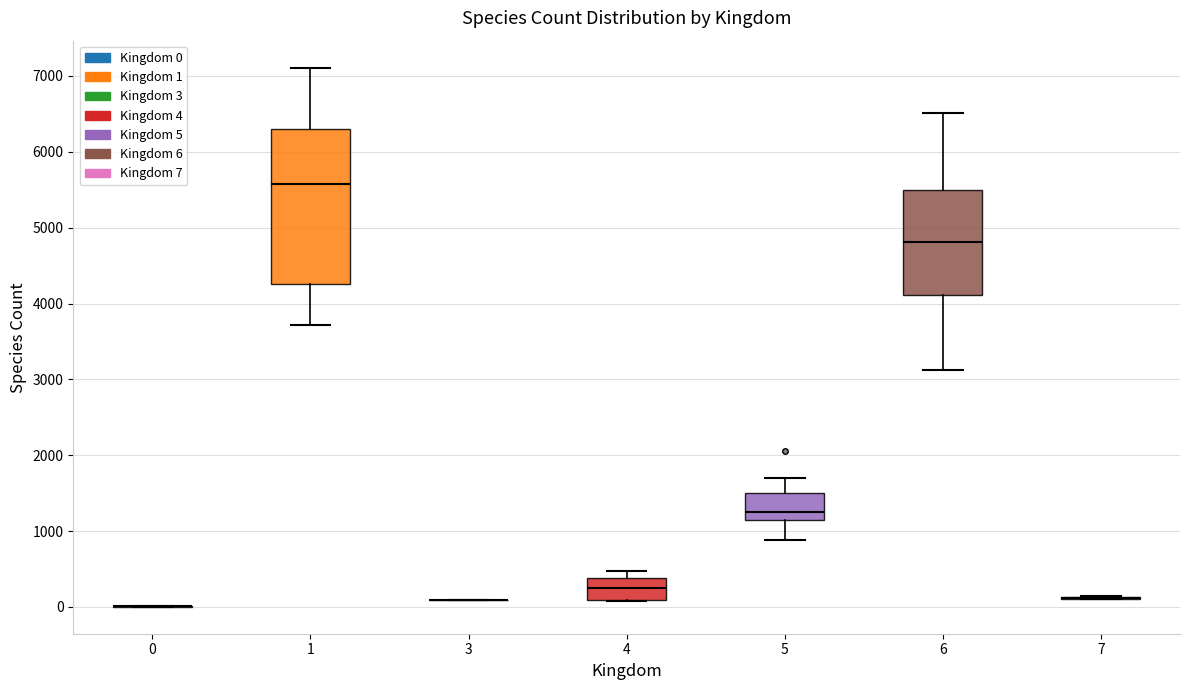

Reading left to right, read every box against the y-axis: the position of its median line, the range the box covers, and the ends of its whiskers. The values are not printed on the chart, so give them approximately, as read against the axis.

0: box collapsed to a line at 0, whiskers 0 to 0
1: median 5600, box 4300 to 6300, whiskers 3700 to 7100
3: box collapsed to a line at 100, whiskers 100 to 100
4: median 300, box 100 to 400, whiskers 100 to 500
5: median 1200, box 1100 to 1500, whiskers 900 to 1700
6: median 4800, box 4100 to 5500, whiskers 3100 to 6500
7: box collapsed to a line at 100, whiskers 100 to 100